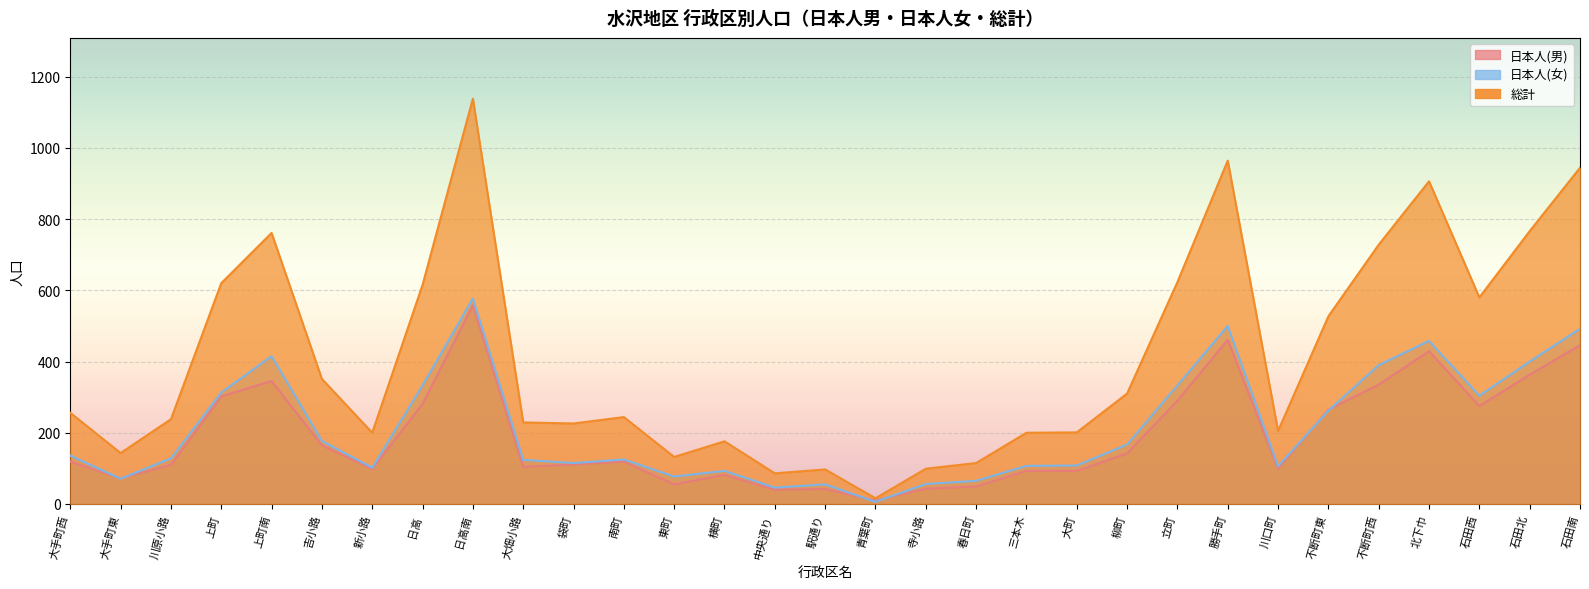

Is it true that 日本人(男) equals 145 at 立町?

False